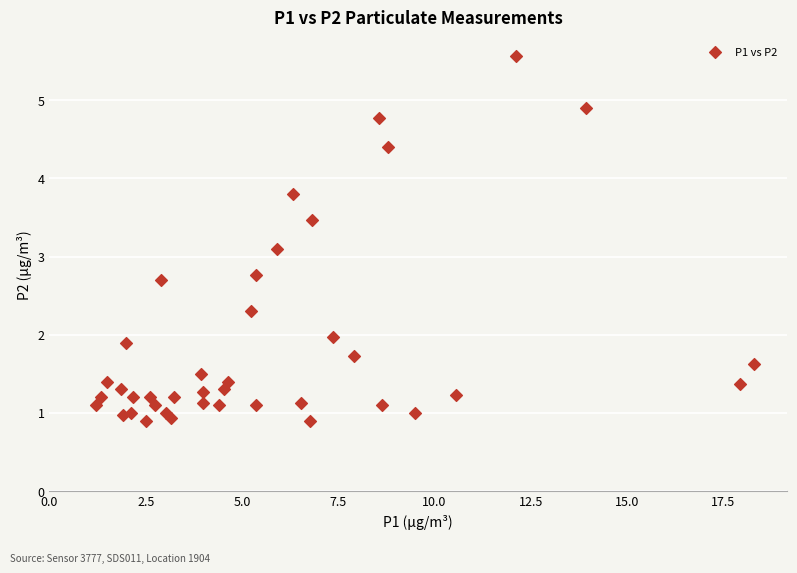

What is the range of X values (max minus min)?

17.1